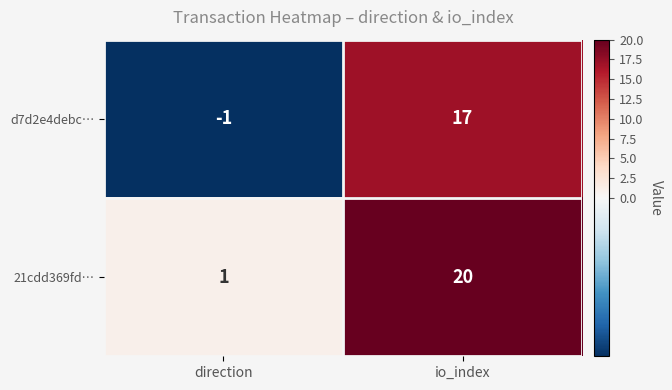

What is the total value across all series at io_index?

37